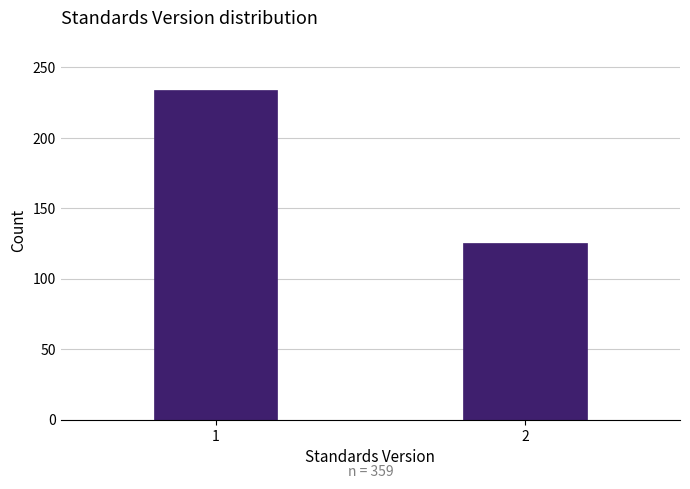

Reading right to left, extract all data points from this chart.

125	234